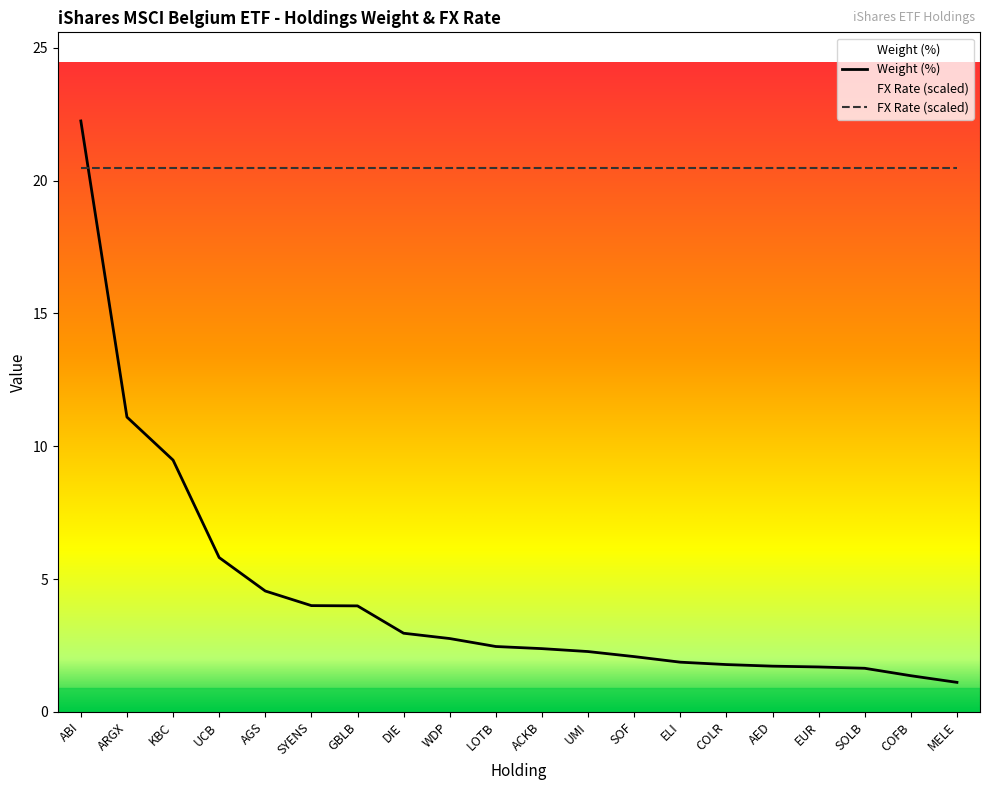

Reading right to left, list all the values displayed in this chart.

1.1	1.4	1.6	1.7	1.7	1.8	1.9	2.1	2.3	2.4	2.5	2.8	3.0	4.0	4.0	4.5	5.8	9.5	11.1	22.2